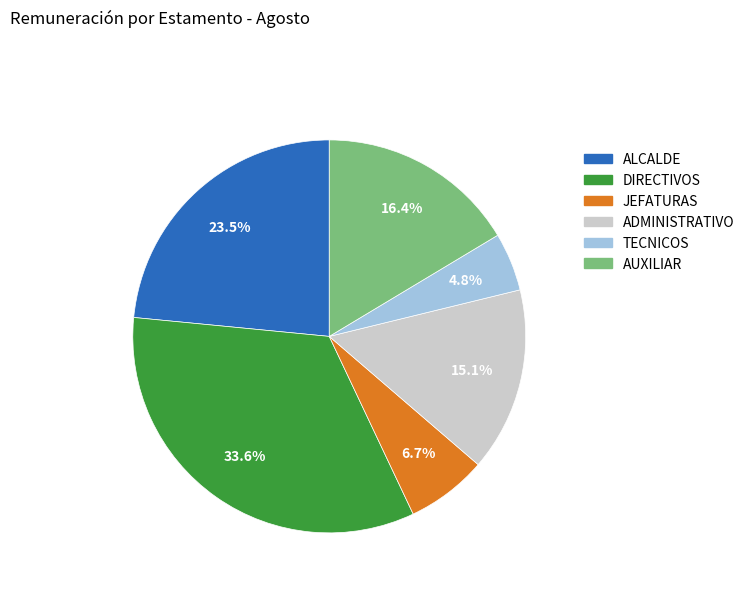

What is the smallest slice in the pie chart?

TECNICOS